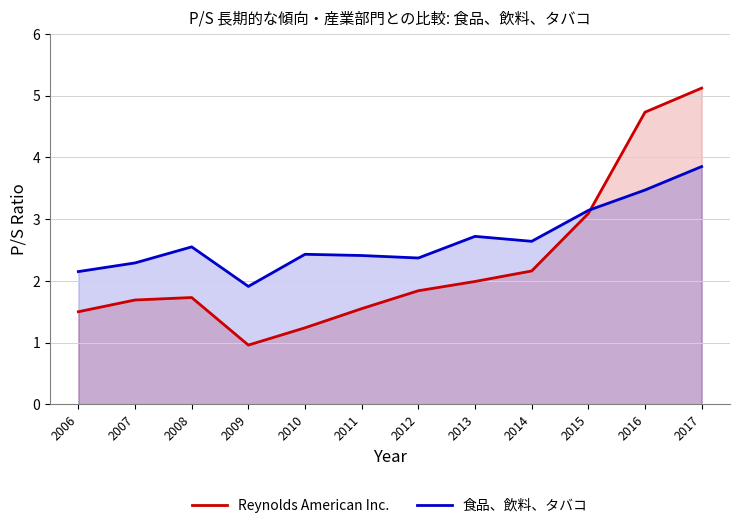

What is the sum of all Reynolds American Inc. values?

27.6